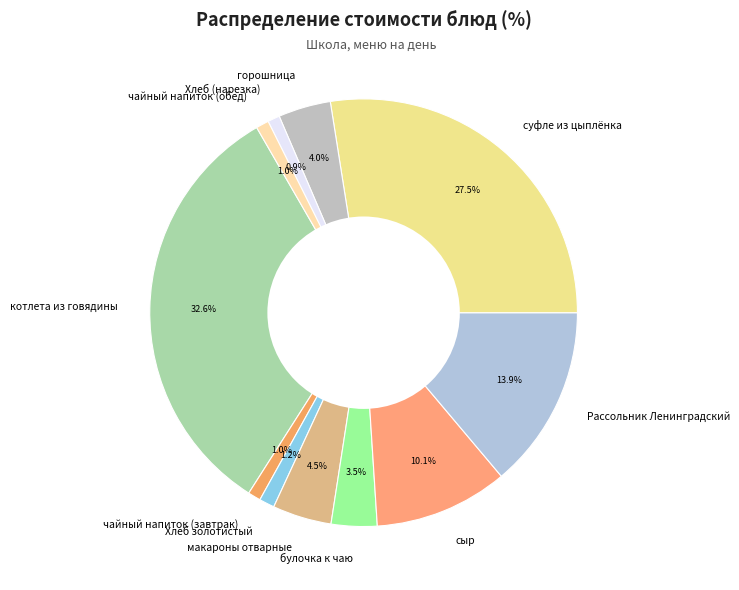

To the nearest percent, what is the difference between the largest and smallest slice percentages?

32%